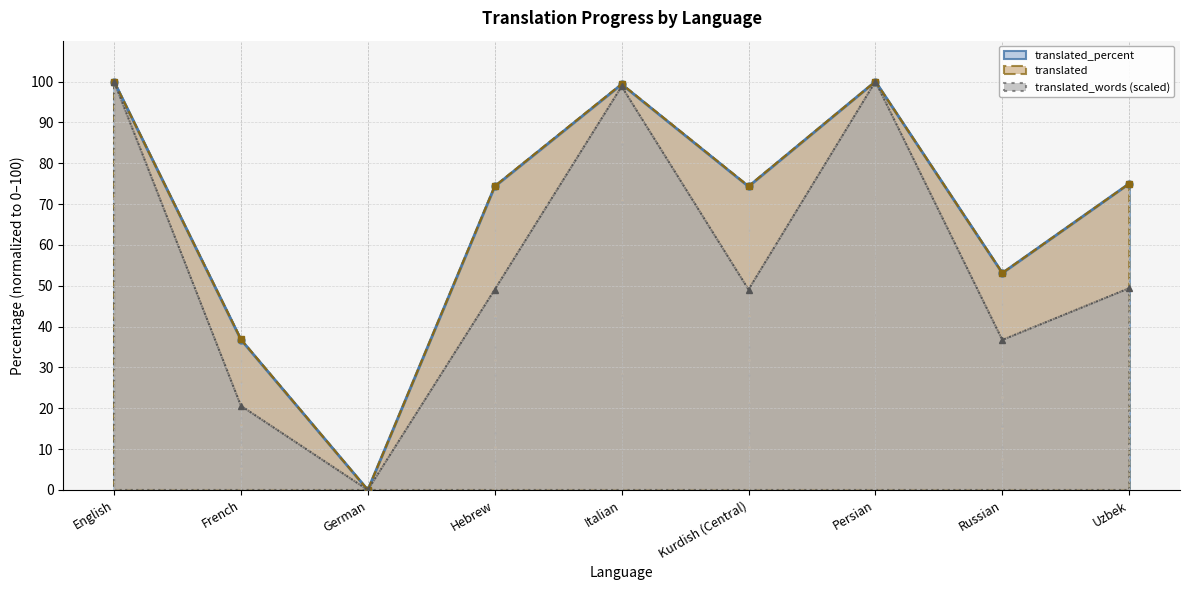

Which series reaches the minimum Y coordinate?

translated